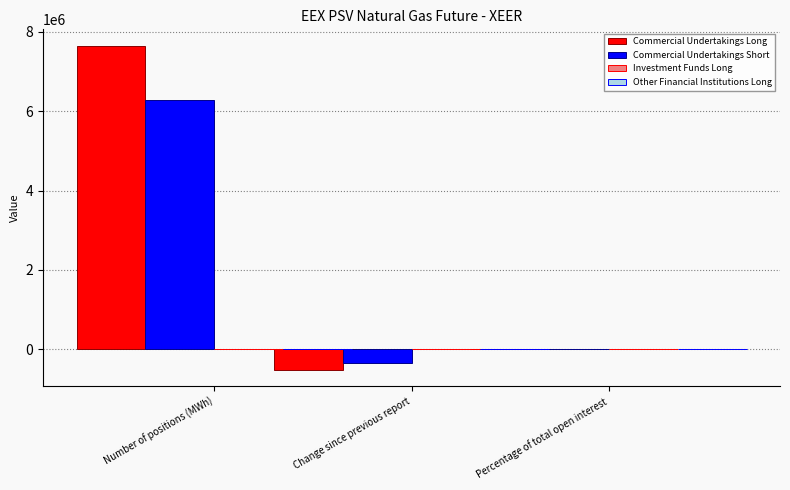

Does the chart contain stacked bars?

No